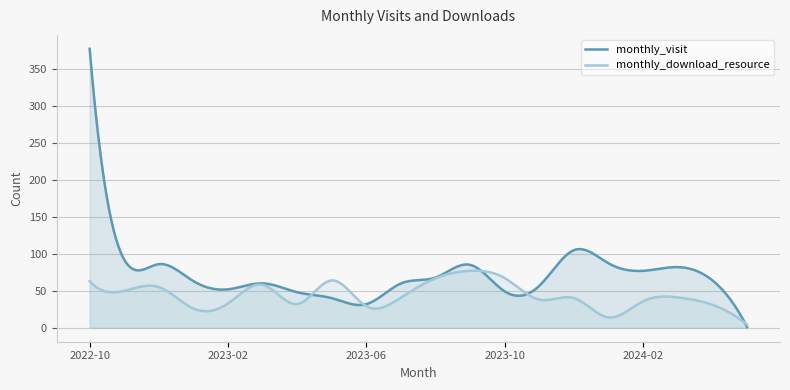

What is the total value across all series at 2023-10?

116